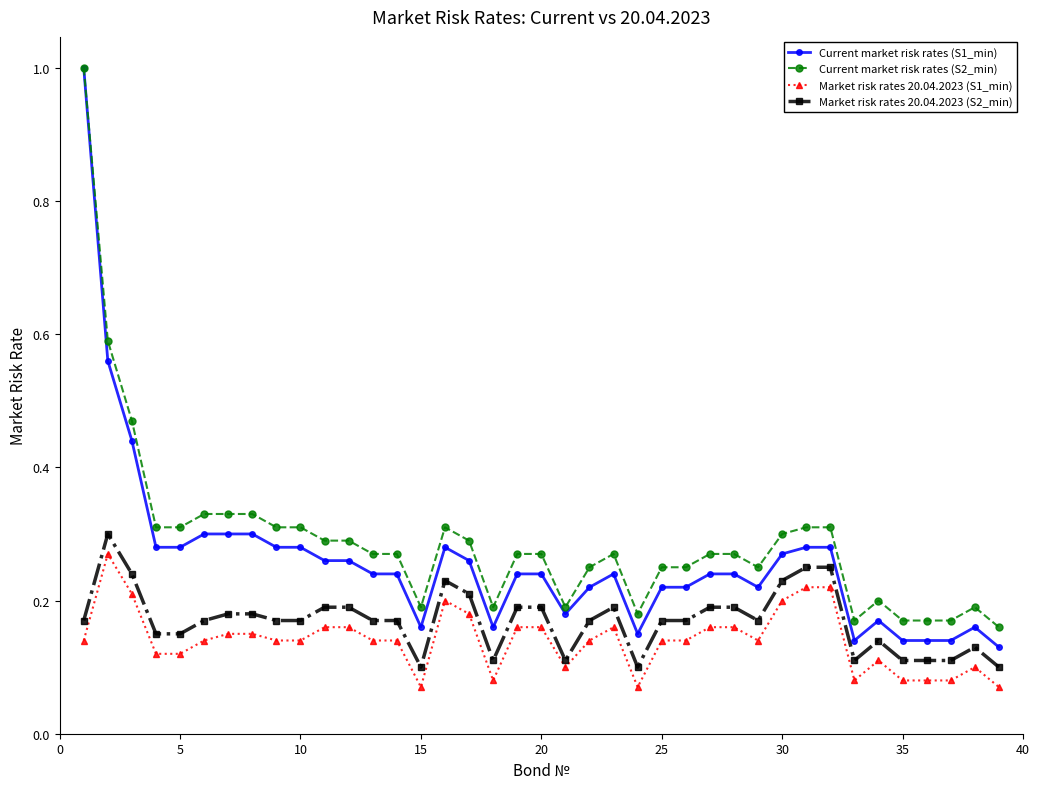

True or false: Market risk rates 20.04.2023 (S1_min) has more than 1 points higher than both neighbors.

True